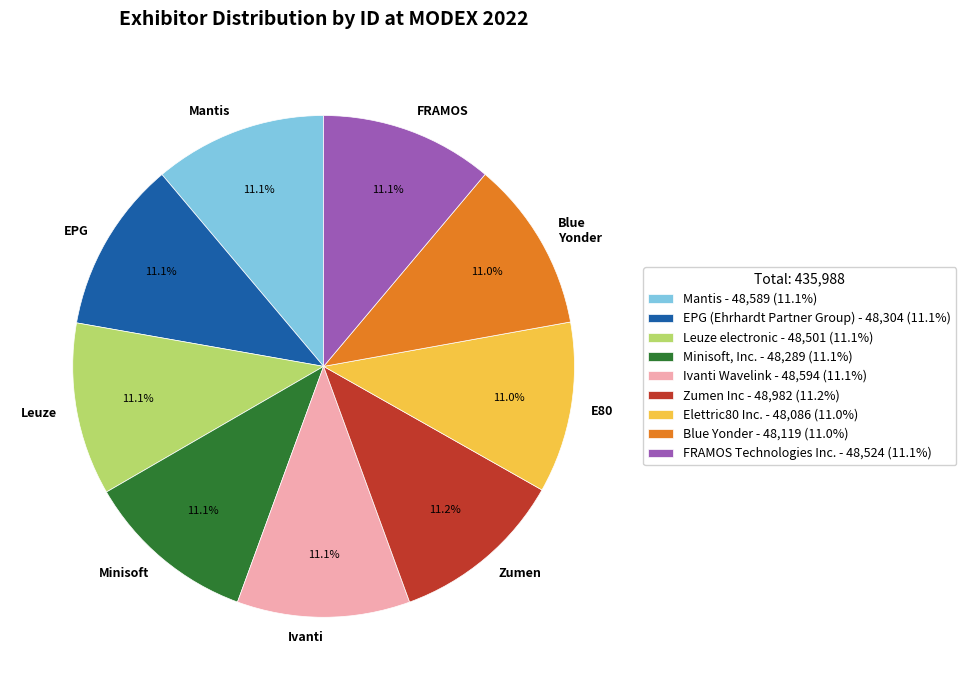

Is Elettric80 Inc. the majority of the pie?

No